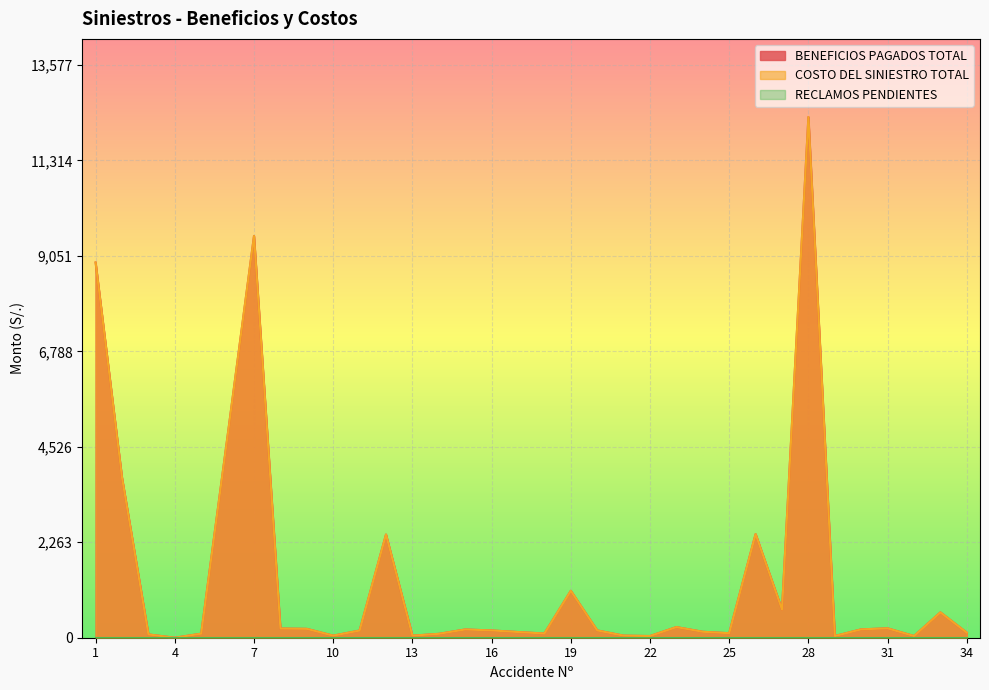

List the labels in order of COSTO DEL SINIESTRO TOTAL value, smallest first.

4, 22, 29, 32, 13, 10, 21, 3, 14, 5, 18, 25, 34, 17, 24, 11, 16, 20, 15, 30, 9, 8, 31, 23, 33, 27, 19, 12, 26, 2, 6, 1, 7, 28